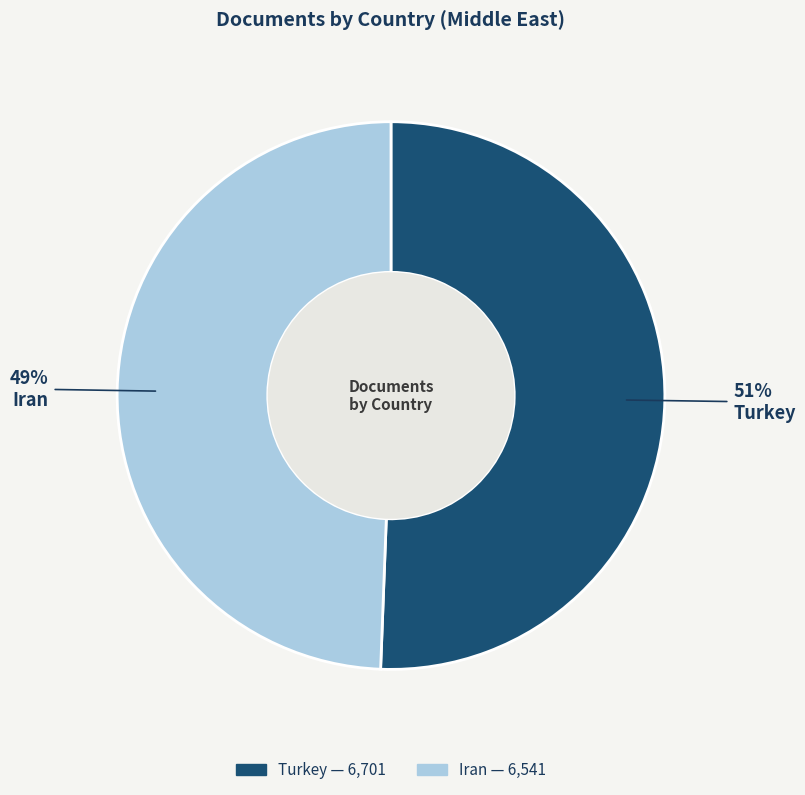

How many slices are in this pie chart?

2